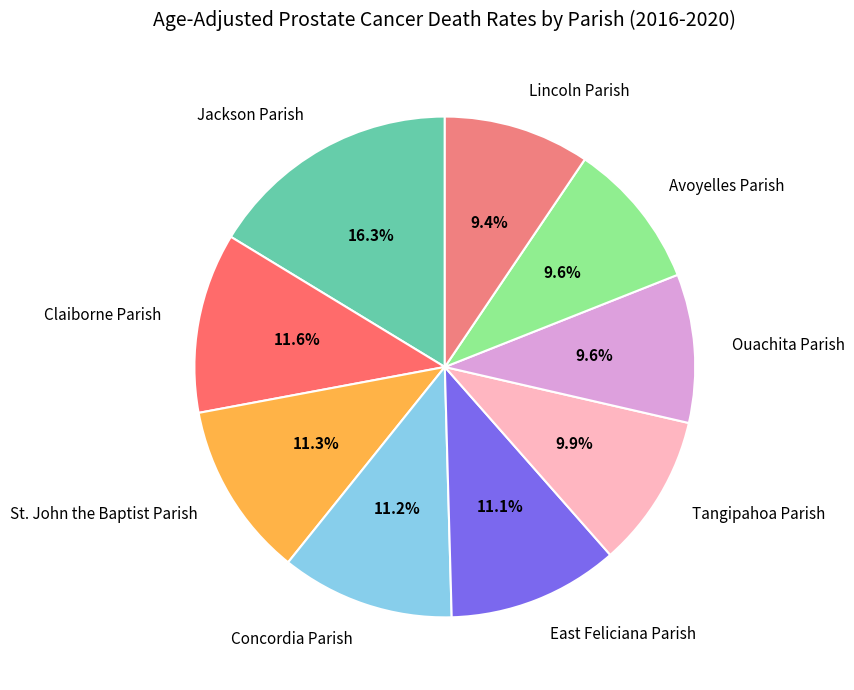

What portion of the pie excludes Avoyelles Parish?

90.4%